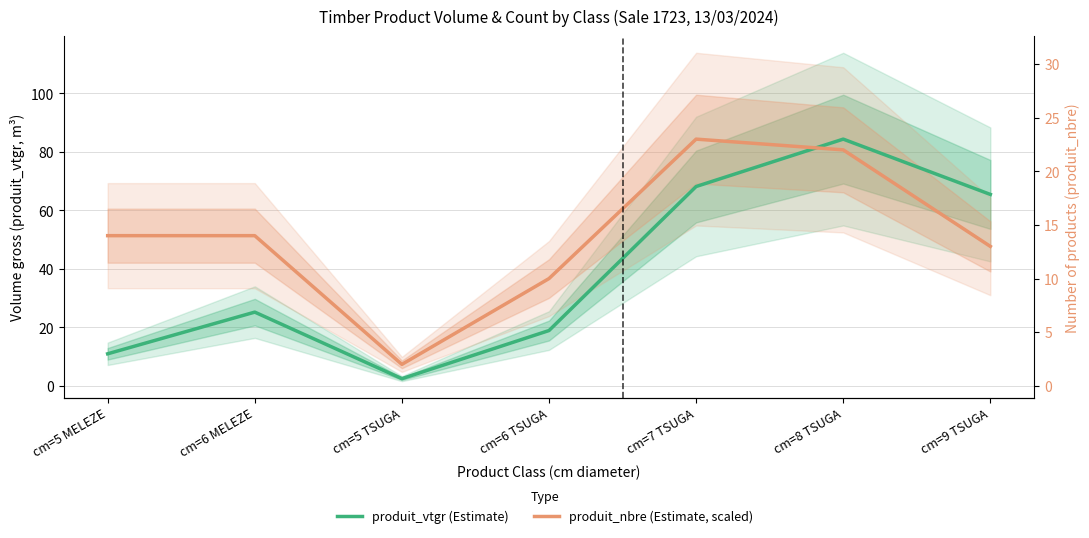

Which series has the largest total across all categories?

produit_nbre (Estimate, scaled)